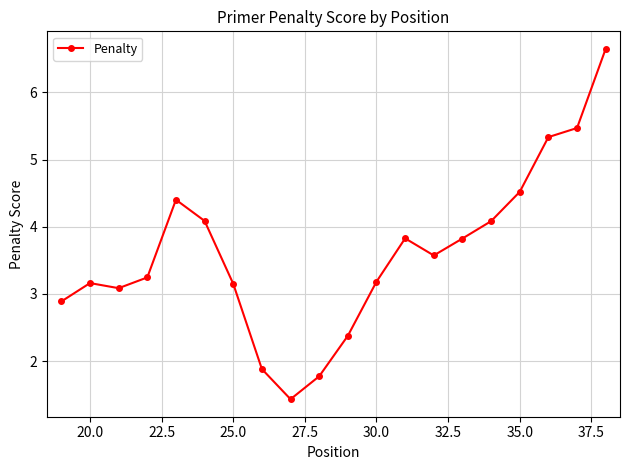

What is the greatest value displayed?

6.6